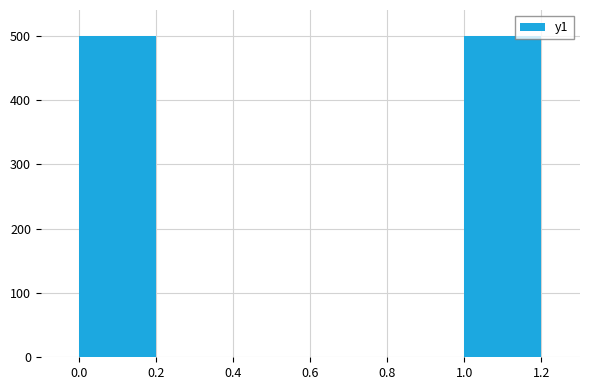

Are the bars grouped side by side (vs. stacked)?

No